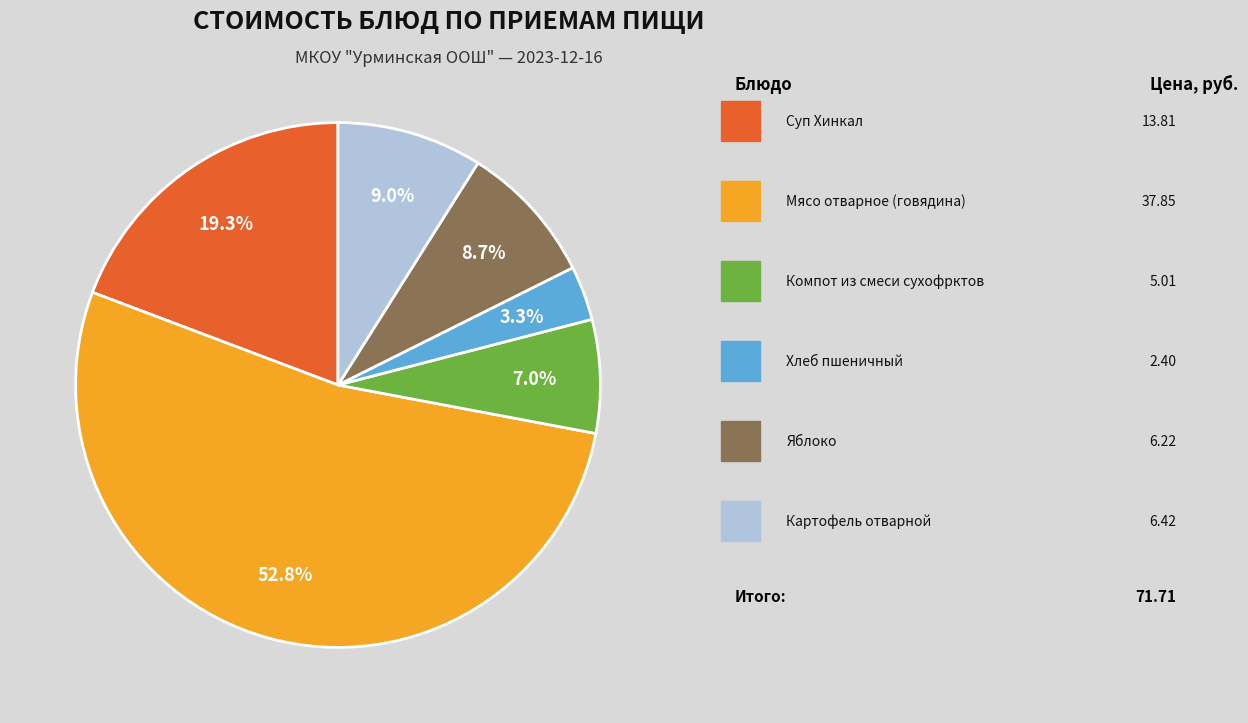

Is there any slice that represents more than half of the pie?

Yes